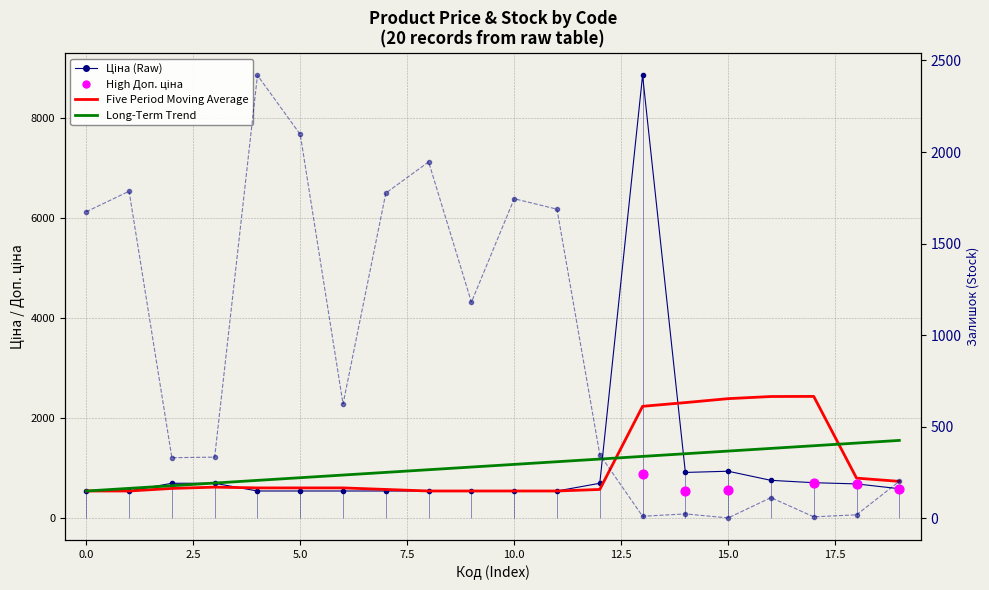

What is the total value across all series at 2.5?

2260.3